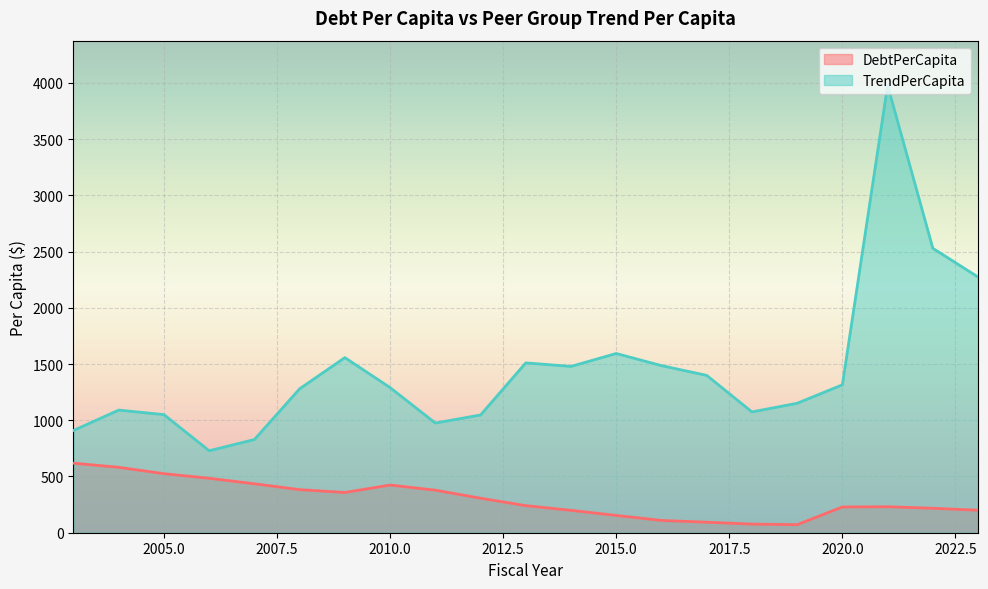

At which label does DebtPerCapita first exceed 240?

2003